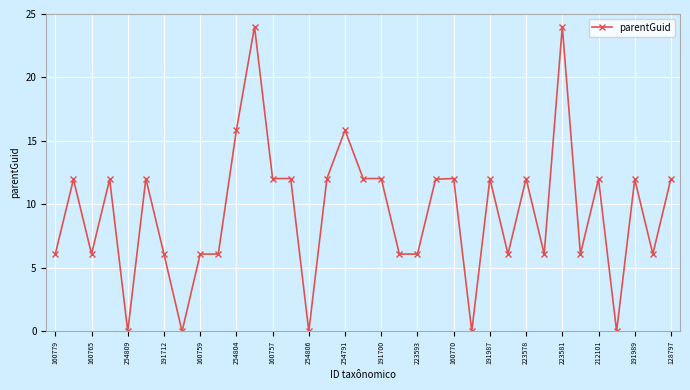

True or false: the data has more than 0 interior local peaks.

True